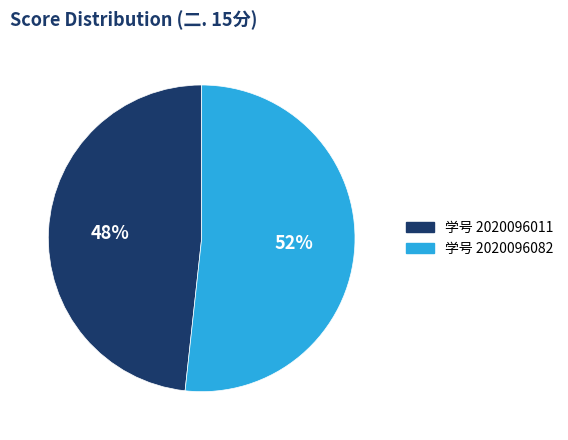

To the nearest percent, what is the average slice percentage?

50%